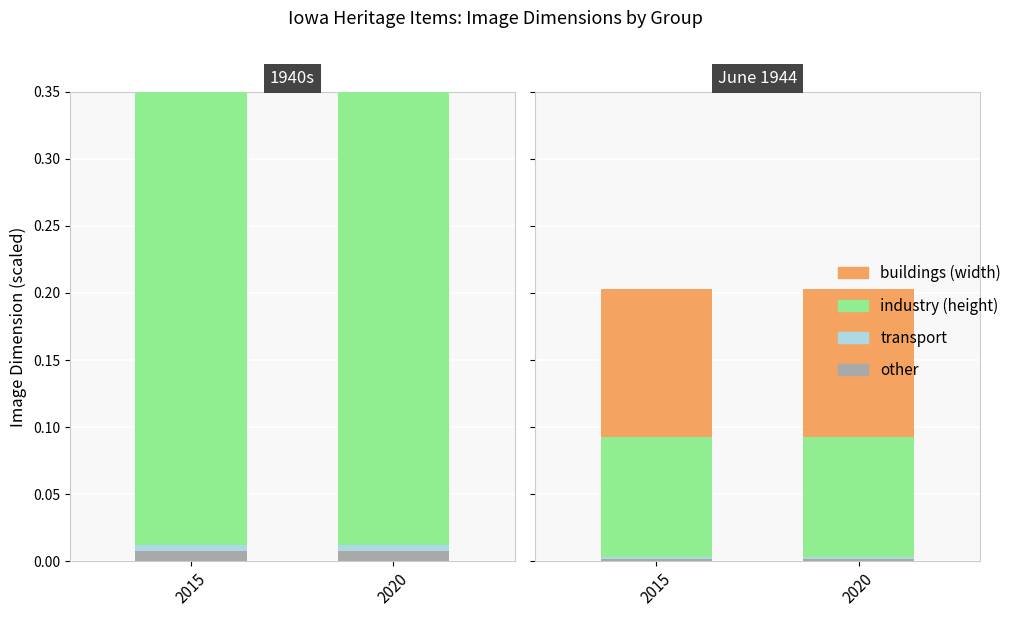

At which category does the chart reach its peak across all series?

2015